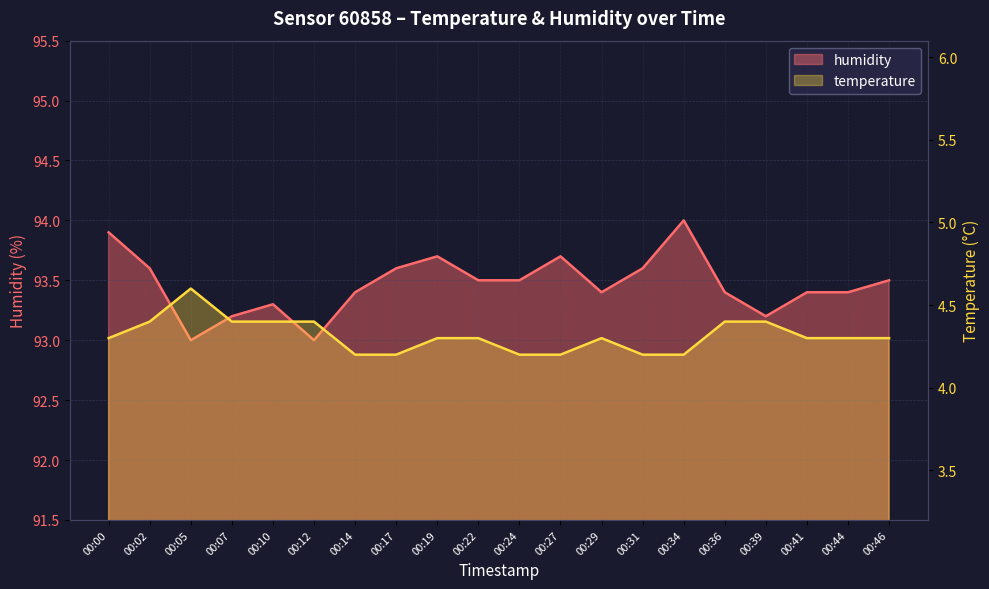

What is the maximum value for temperature?

4.6